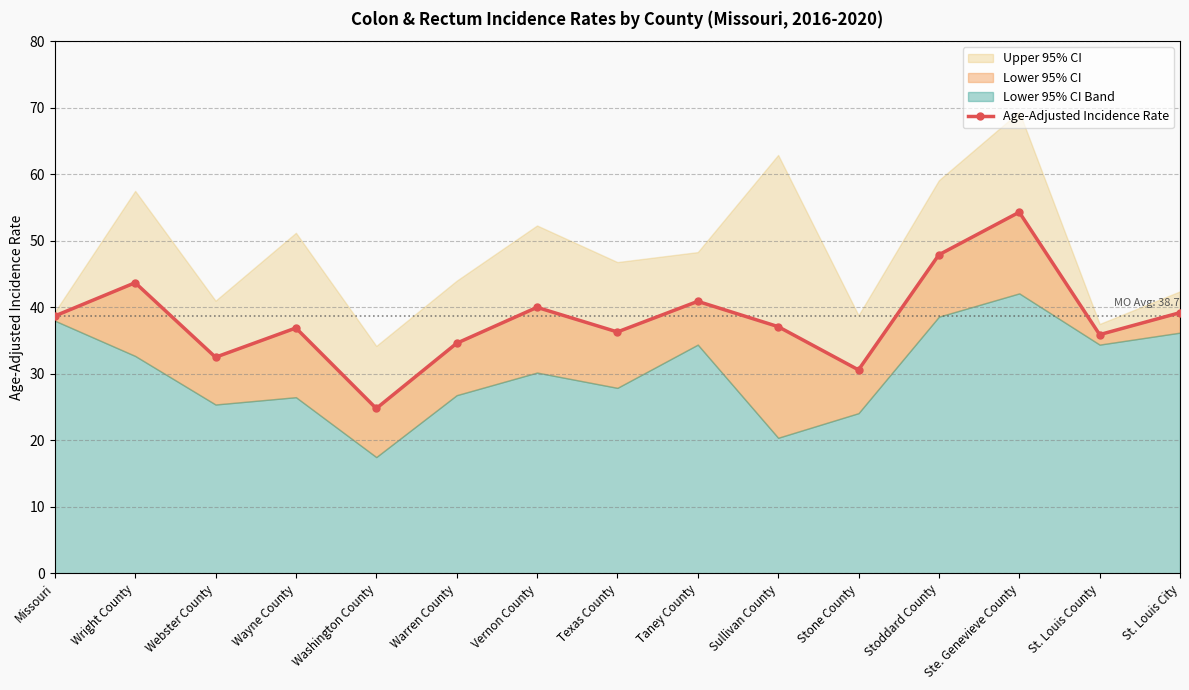

Read the value at Wayne County.

36.9